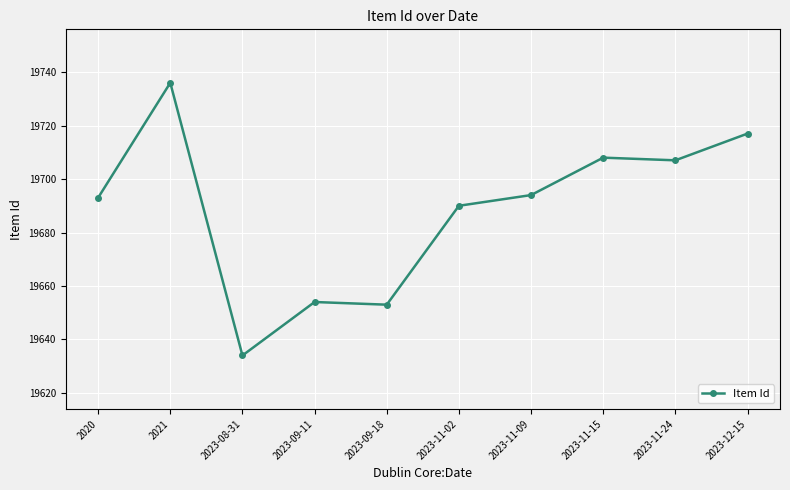

Which category has the lowest value across all series?

2023-08-31